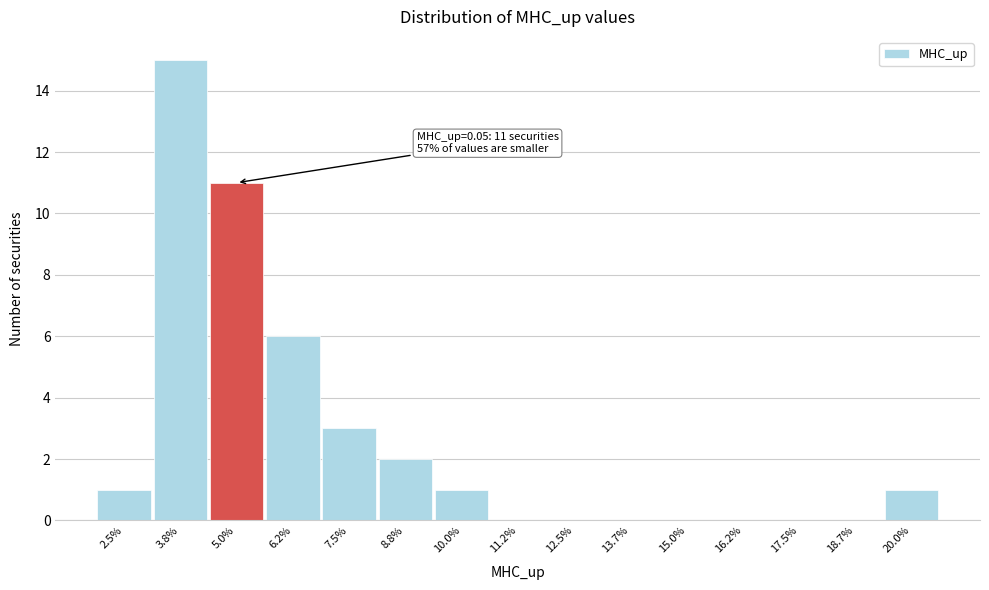

Reading right to left, what are all the values shown in this chart?

20.0%=1	18.7%=0	17.5%=0	16.2%=0	15.0%=0	13.7%=0	12.5%=0	11.2%=0	10.0%=1	8.8%=2	7.5%=3	6.2%=6	5.0%=11	3.8%=15	2.5%=1